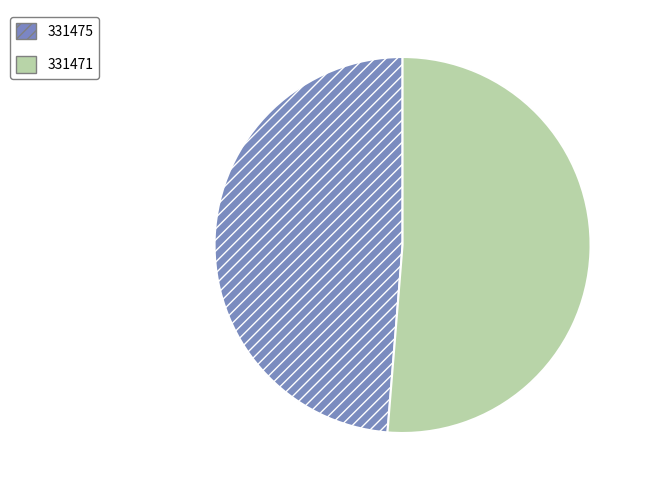

How many segments does this pie chart have?

2